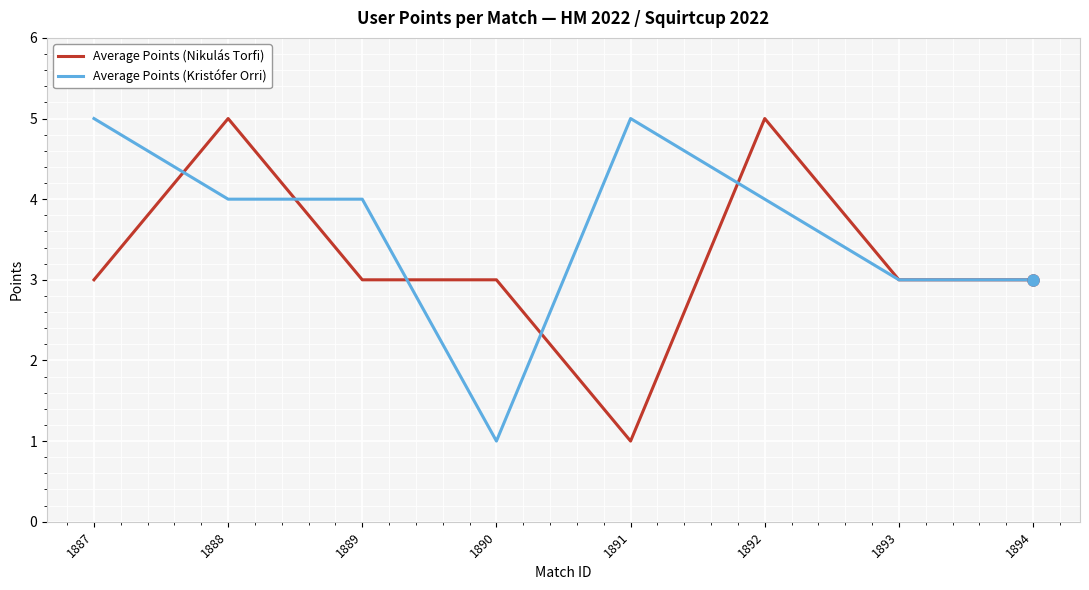

Is it true that Average Points (Nikulás Torfi) equals 5 at 1888?

True